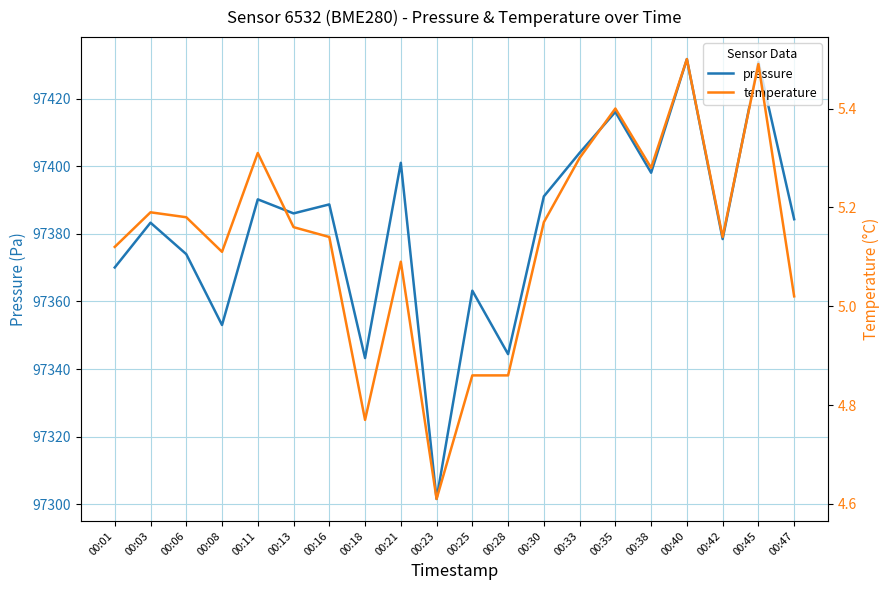

Reading right to left, list all the values displayed in this chart.

pressure: 00:47=97384.3	00:45=97430.9	00:42=97378.5	00:40=97431.7	00:38=97398.1	00:35=97416.1	00:33=97404.0	00:30=97391.1	00:28=97344.4	00:25=97363.2	00:23=97301.6	00:21=97401.0	00:18=97343.2	00:16=97388.7	00:13=97386.1	00:11=97390.2	00:08=97353.0	00:06=97374.0	00:03=97383.3	00:01=97370.1
temperature: 00:47=5.0	00:45=5.5	00:42=5.1	00:40=5.5	00:38=5.3	00:35=5.4	00:33=5.3	00:30=5.2	00:28=4.9	00:25=4.9	00:23=4.6	00:21=5.1	00:18=4.8	00:16=5.1	00:13=5.2	00:11=5.3	00:08=5.1	00:06=5.2	00:03=5.2	00:01=5.1